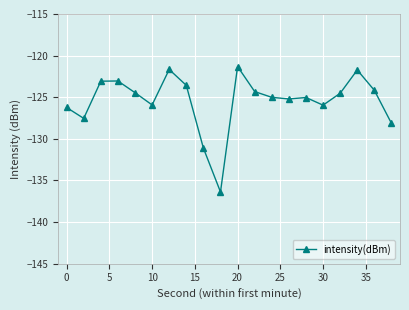

True or false: there are more than 1 points higher than both neighbors.

True